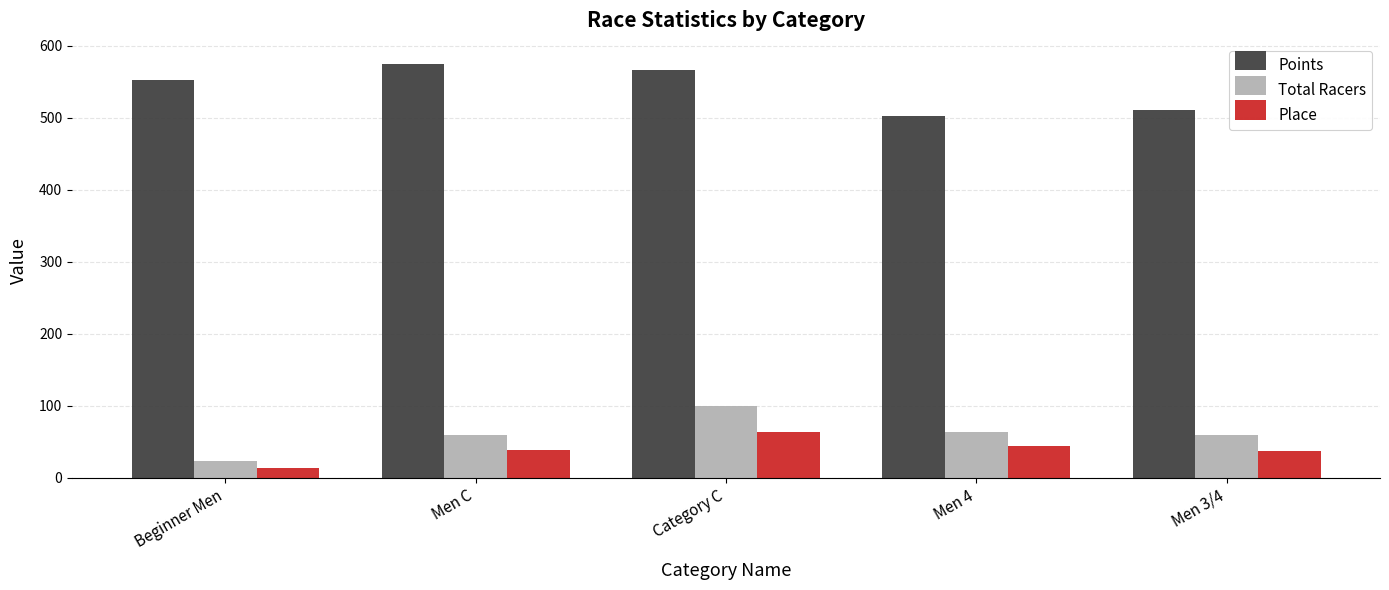

What is the difference between the highest and lowest values at Men C?

535.3